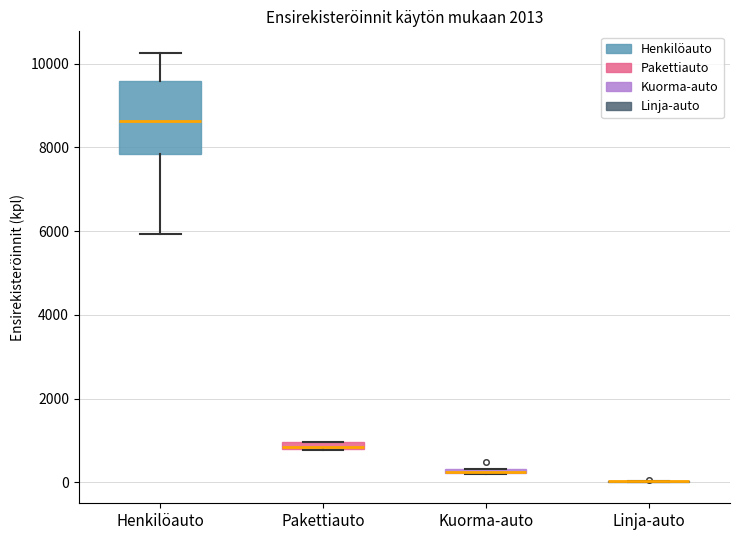

Comparing the boxes themselves (not the whiskers), which one is the tallest?

Henkilöauto